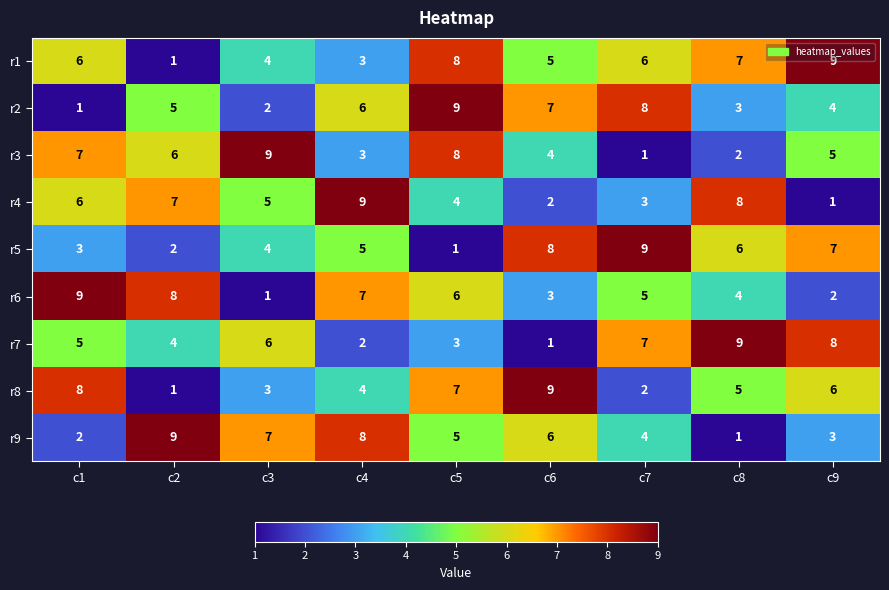

What is the total value across all series at c3?

41